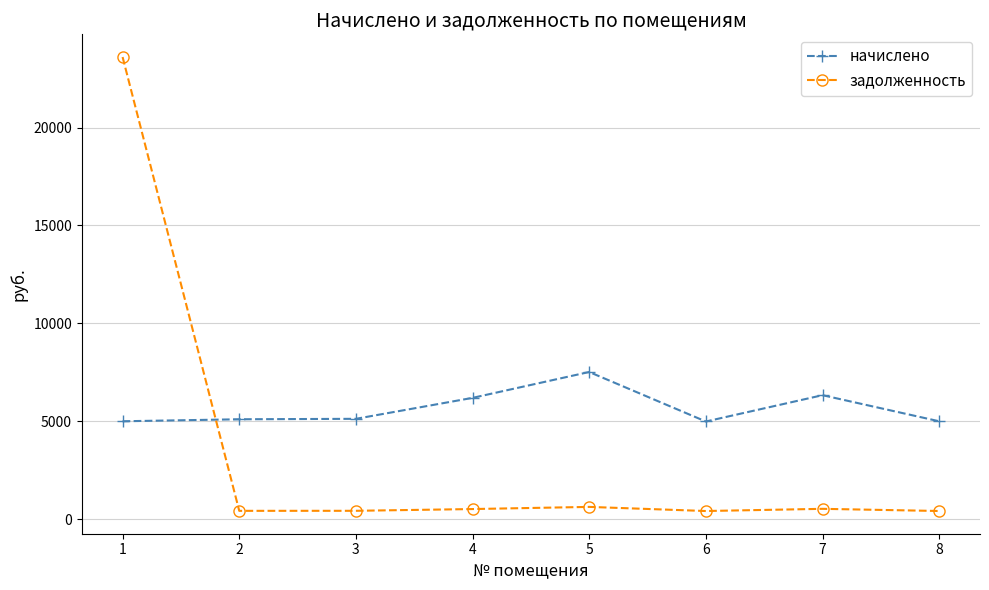

Which series has the largest total across all categories?

начислено